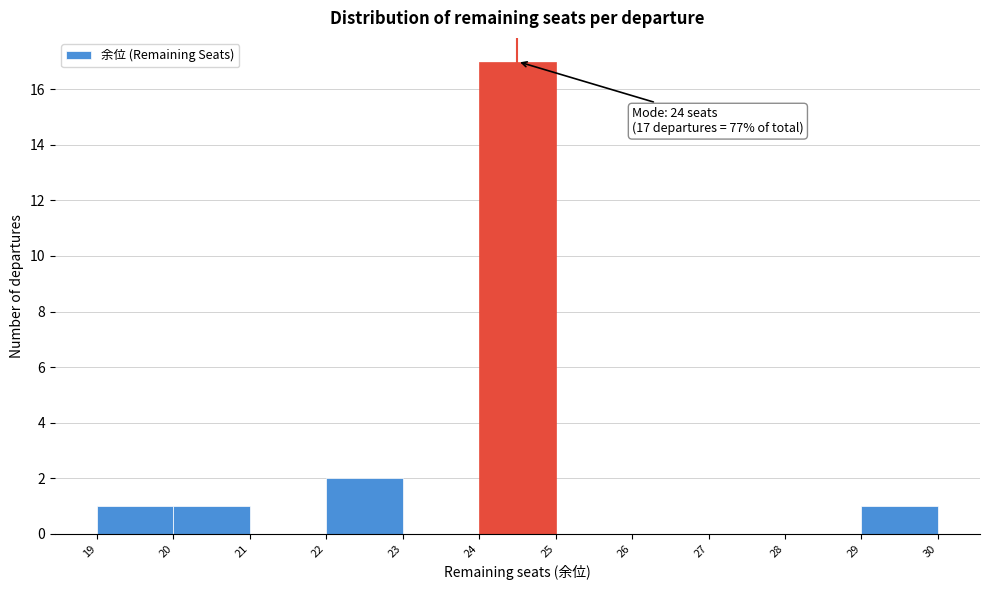

Over which range of the x-axis is the bar tallest?

24 to 25